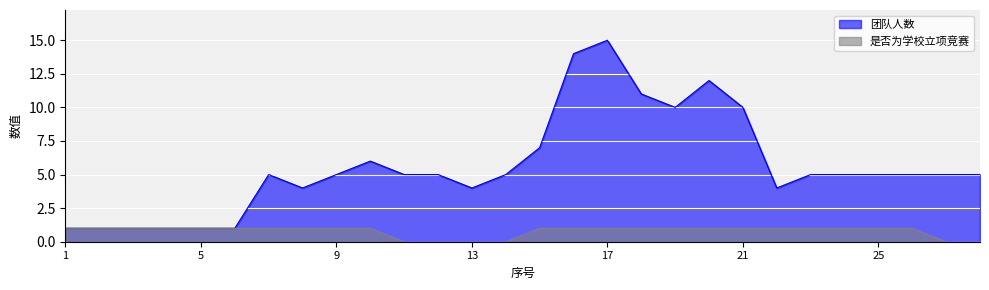

The 是否为学校立项竞赛 series shows 2 at 17. True or false?

False